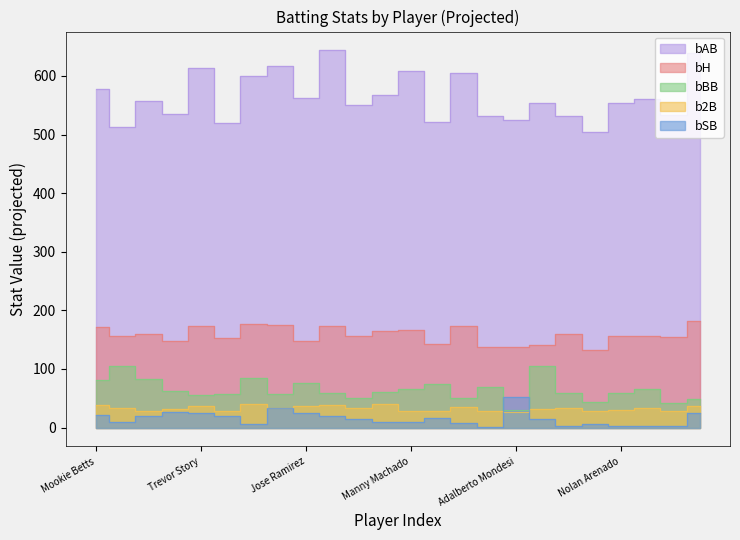

What is the value of the bAB point at the 19th from the left?

531.0